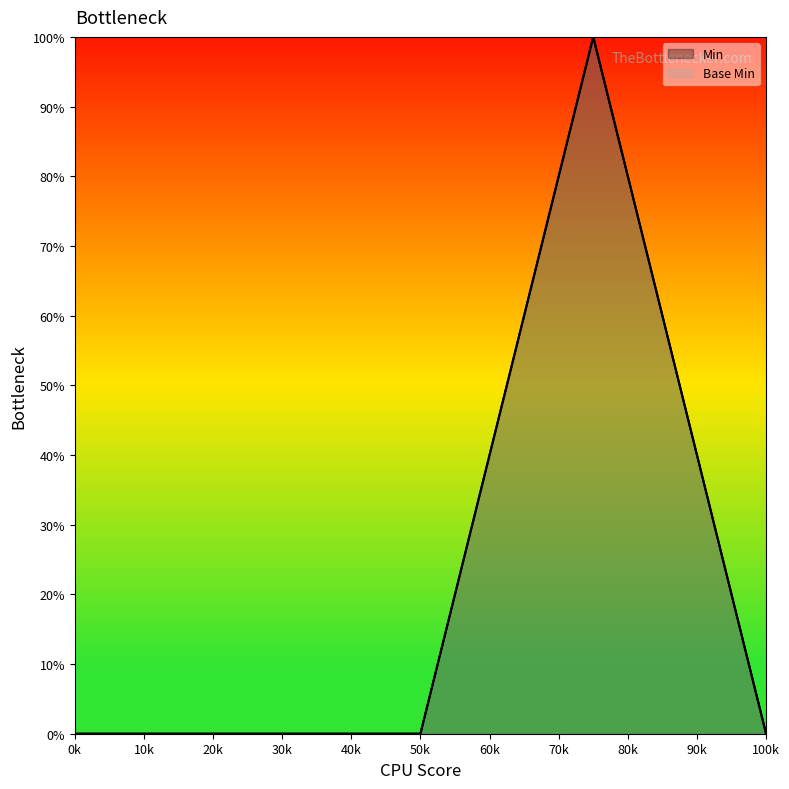

Reading left to right, extract all data points from this chart.

Min: 0	0	0	100	0
Base Min: 0	0	0	100	0